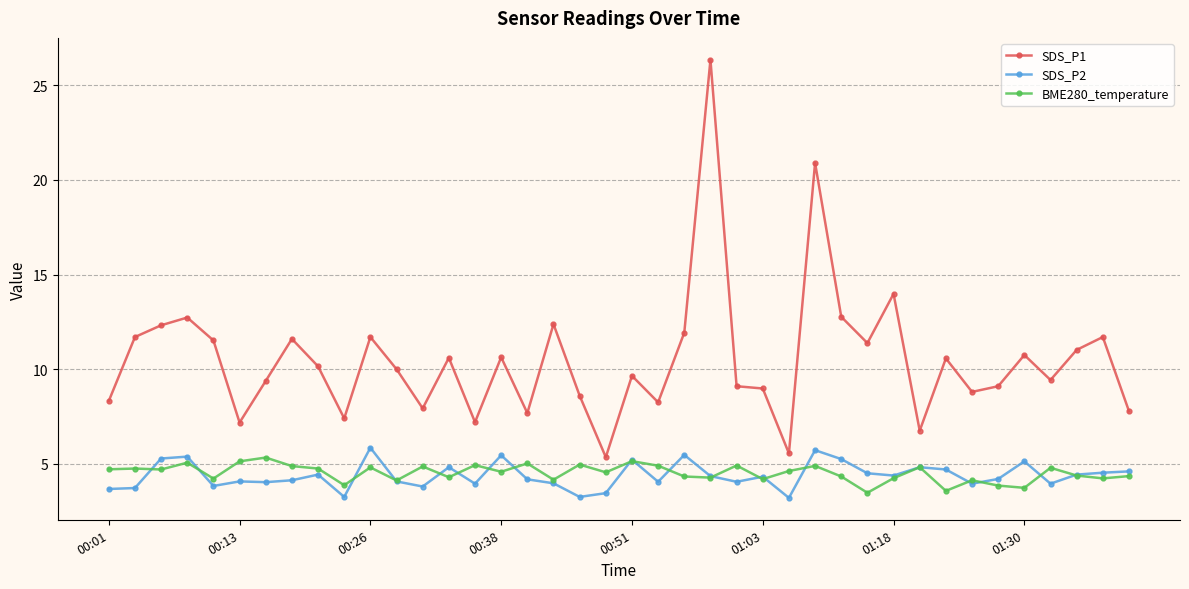

True or false: BME280_temperature and SDS_P1 cross at least once.

False